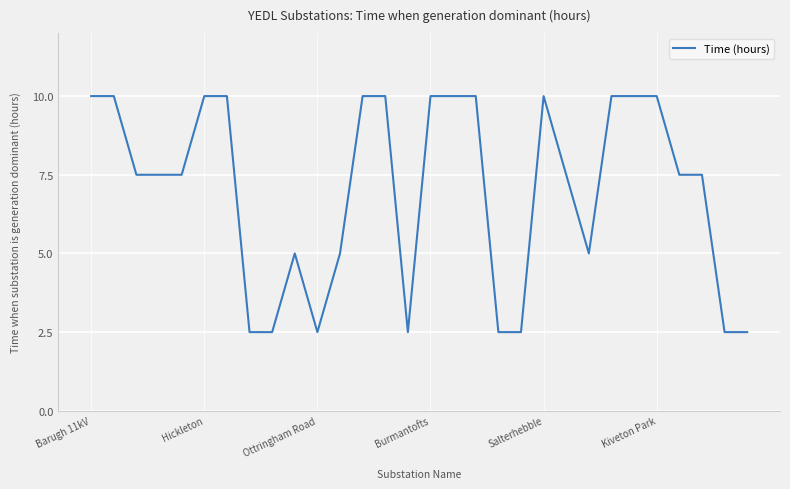

What is the difference between the maximum and minimum values?

7.5